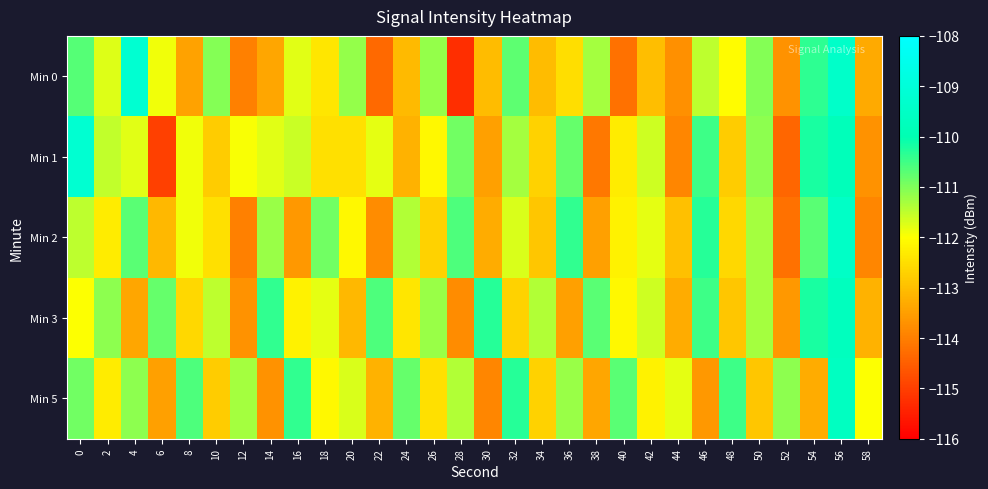

How many distinct data groups are displayed?

5